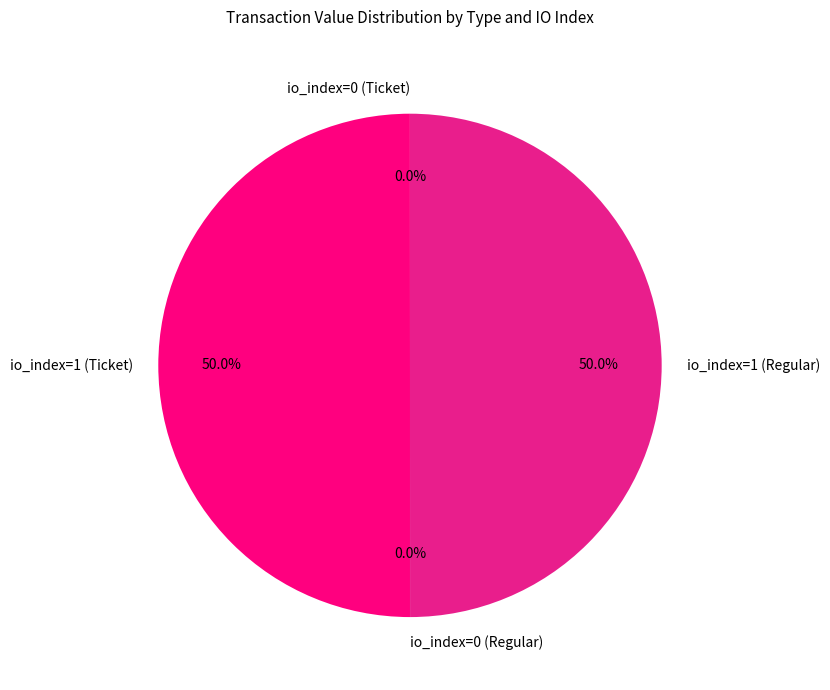

Is the sum of io_index=1 (Ticket) and io_index=1 (Regular) greater than half?

Yes